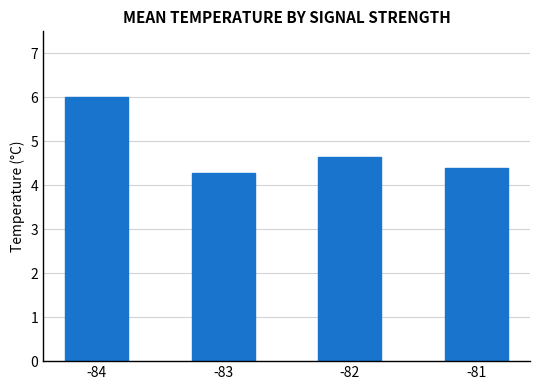

How many categories are shown in the chart?

4